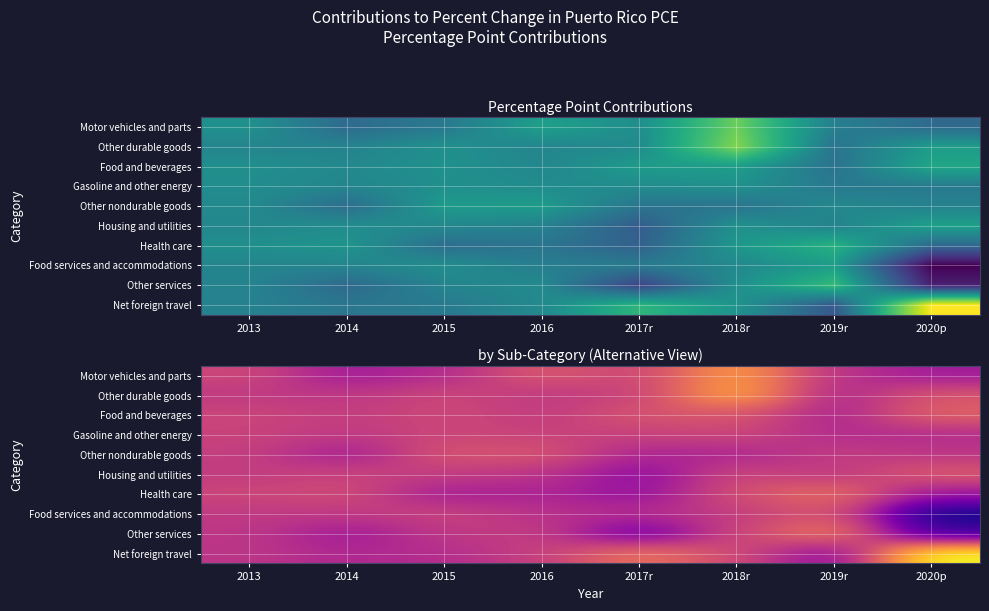

What is the difference between the highest and lowest values at 2013?

0.3